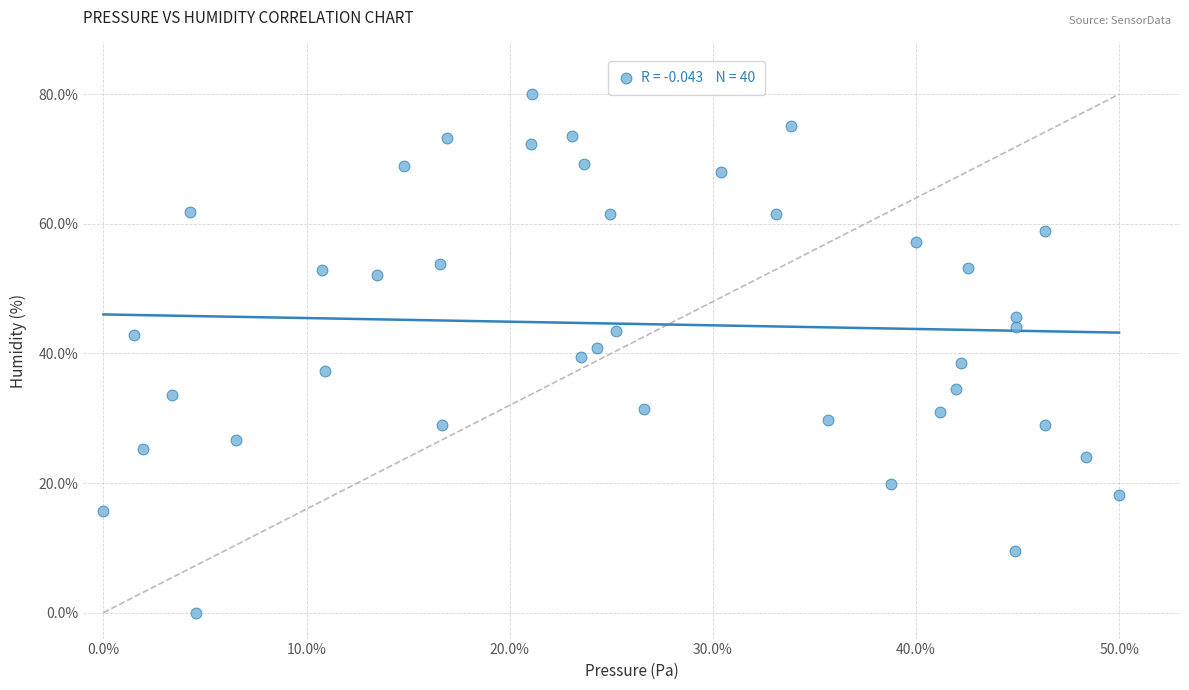

What is the range of Y values (max minus min)?

80.0